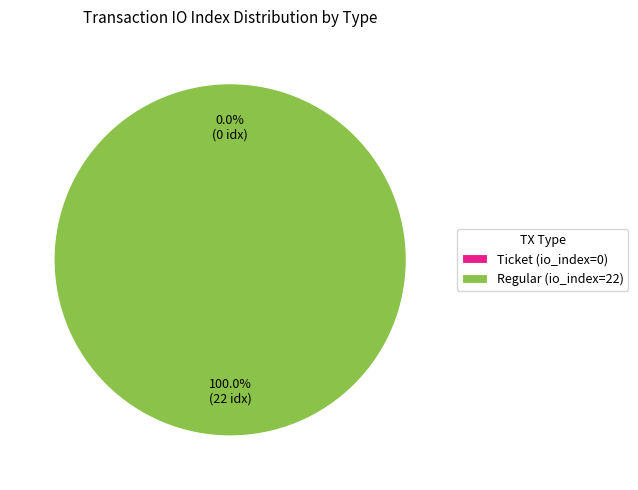

What percentage do Regular (io_index=22) and Ticket (io_index=0) together represent?

100.0%